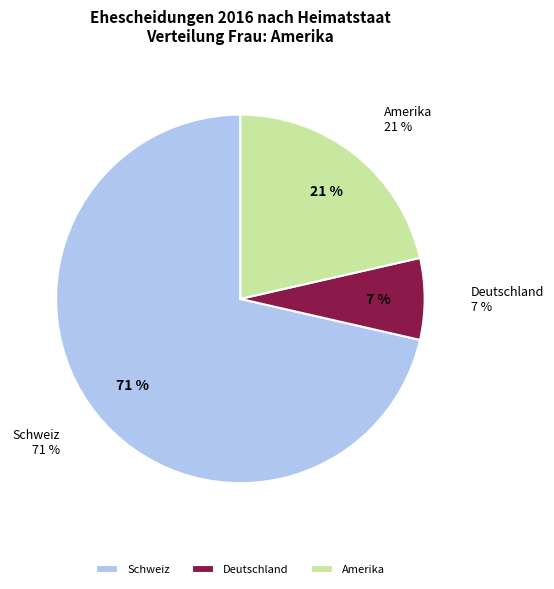

The Türkei slice represents 0% of the pie. True or false?

True